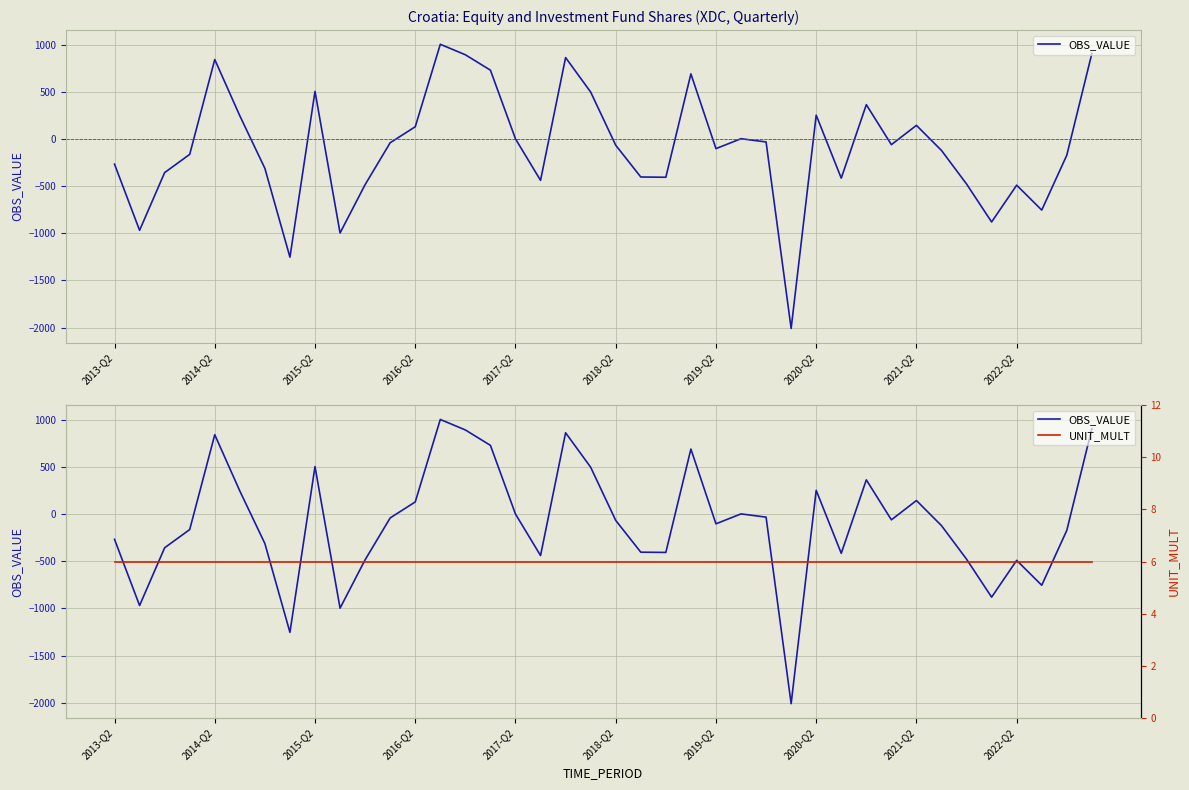

The UNIT_MULT series shows 8.3 at 2015-Q2. True or false?

False